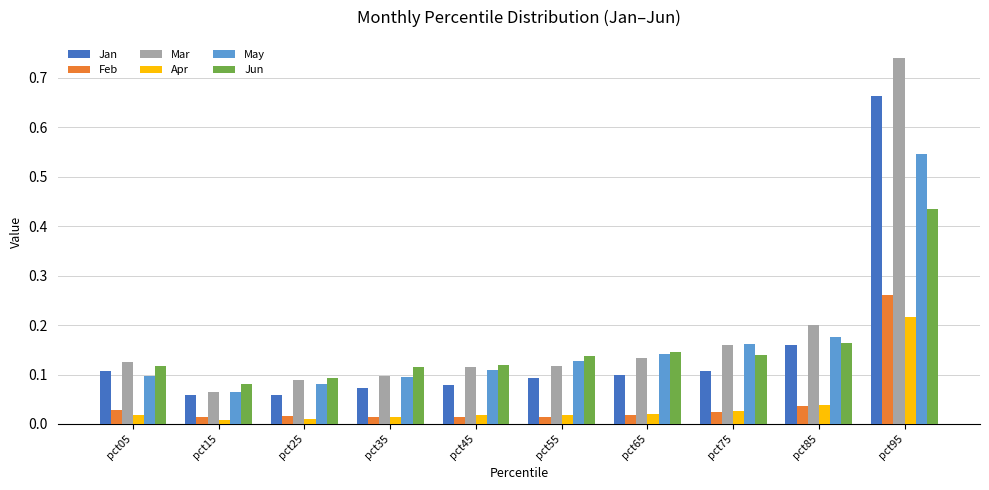

Is it true that Mar equals 0.1 at pct15?

True